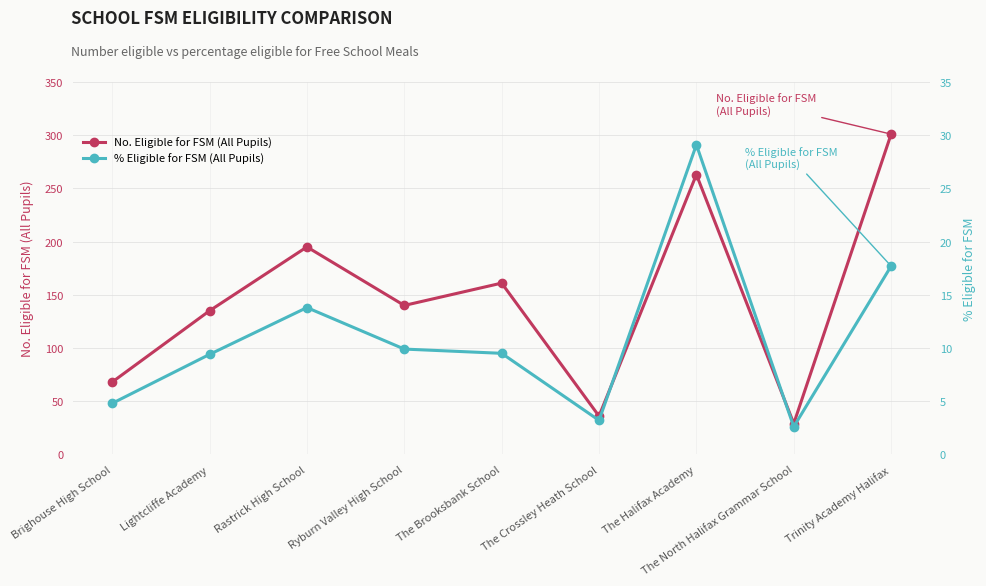

Reading right to left, transcribe all the data shown in this chart.

No. Eligible for FSM (All Pupils): Trinity Academy Halifax=301.0	The North Halifax Grammar School=29.0	The Halifax Academy=263.0	The Crossley Heath School=36.0	The Brooksbank School=161.0	Ryburn Valley High School=140.0	Rastrick High School=195.0	Lightcliffe Academy=135.0	Brighouse High School=68.0
% Eligible for FSM (All Pupils): Trinity Academy Halifax=17.7	The North Halifax Grammar School=2.6	The Halifax Academy=29.1	The Crossley Heath School=3.2	The Brooksbank School=9.5	Ryburn Valley High School=9.9	Rastrick High School=13.8	Lightcliffe Academy=9.4	Brighouse High School=4.8